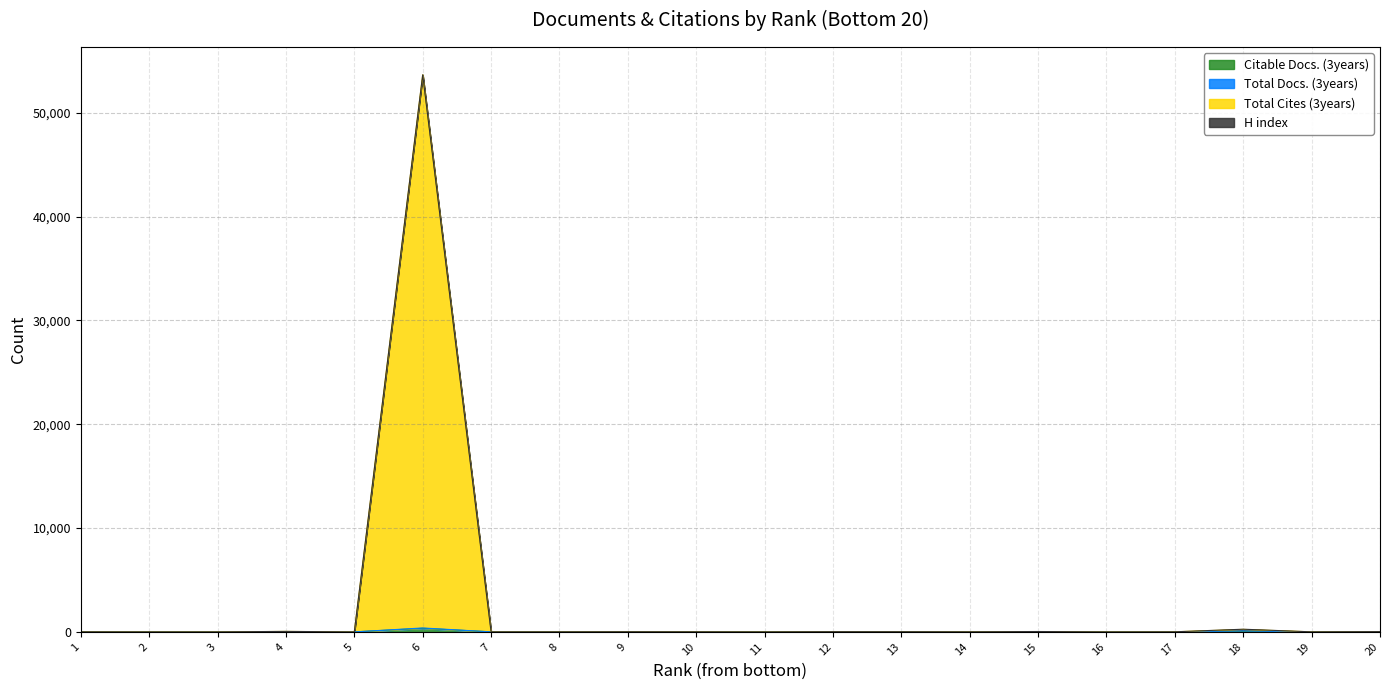

Is it true that Citable Docs. (3years) equals 6 at 15?

False